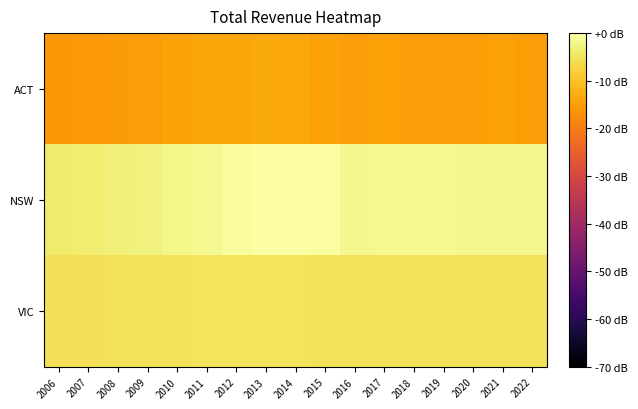

At which category is the sum across all series the highest?

2013